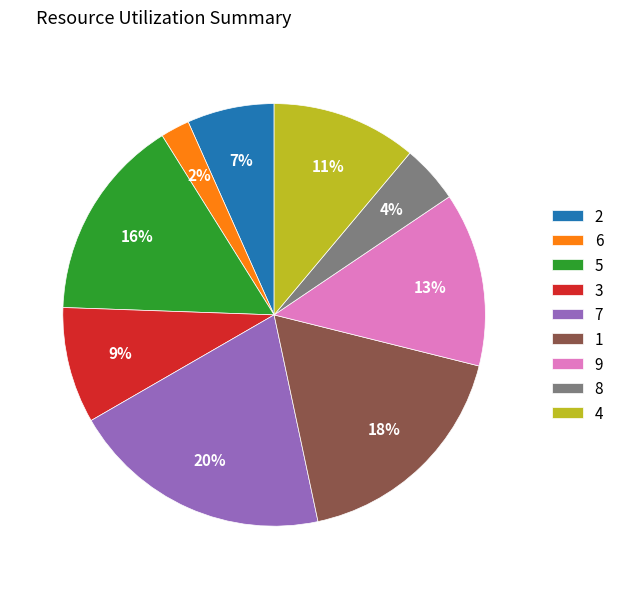

Count the number of slices in the pie.

9